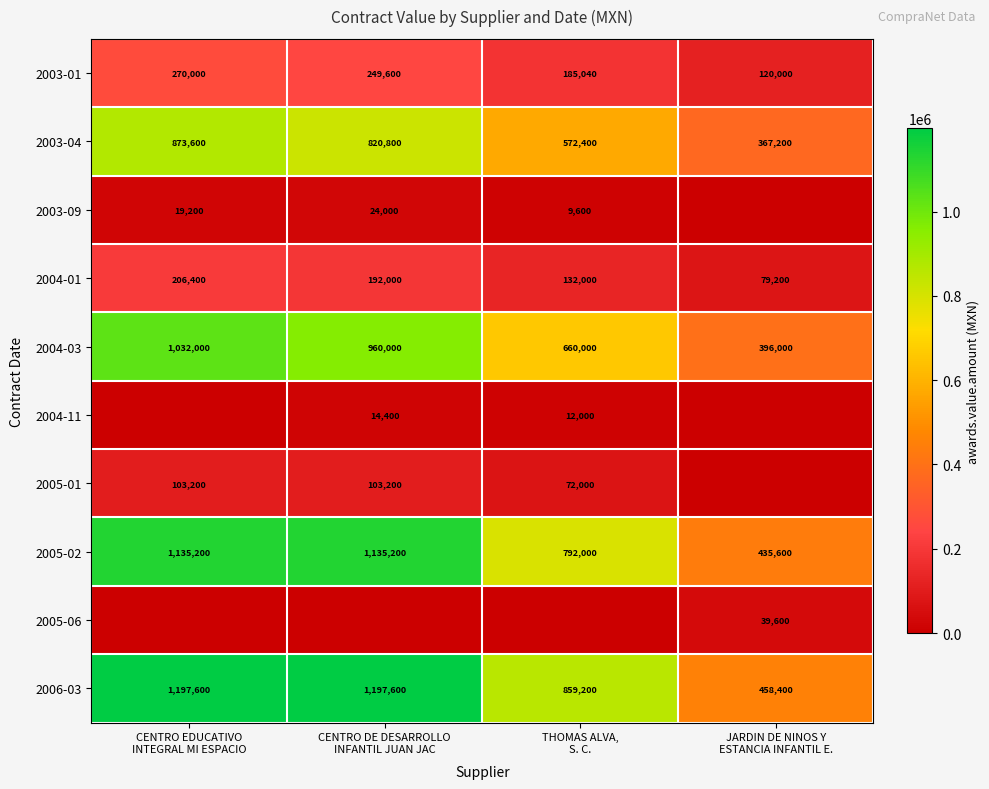

What is the difference between the maximum and minimum values in the 2004-03 series?

636000